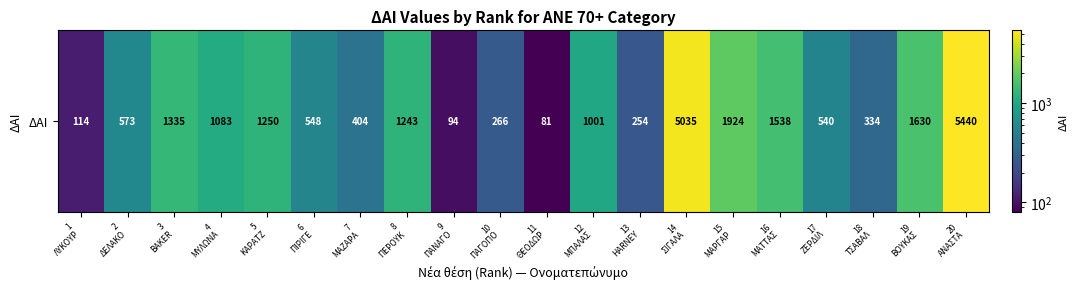

Is it true that the value at 14
ΣΙΓΑΛΑ is 7776?

False